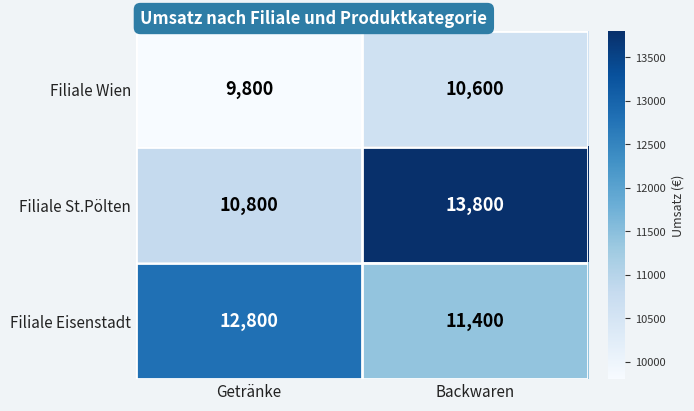

Rank the series at Backwaren from highest to lowest value.

Filiale St.Pölten, Filiale Eisenstadt, Filiale Wien